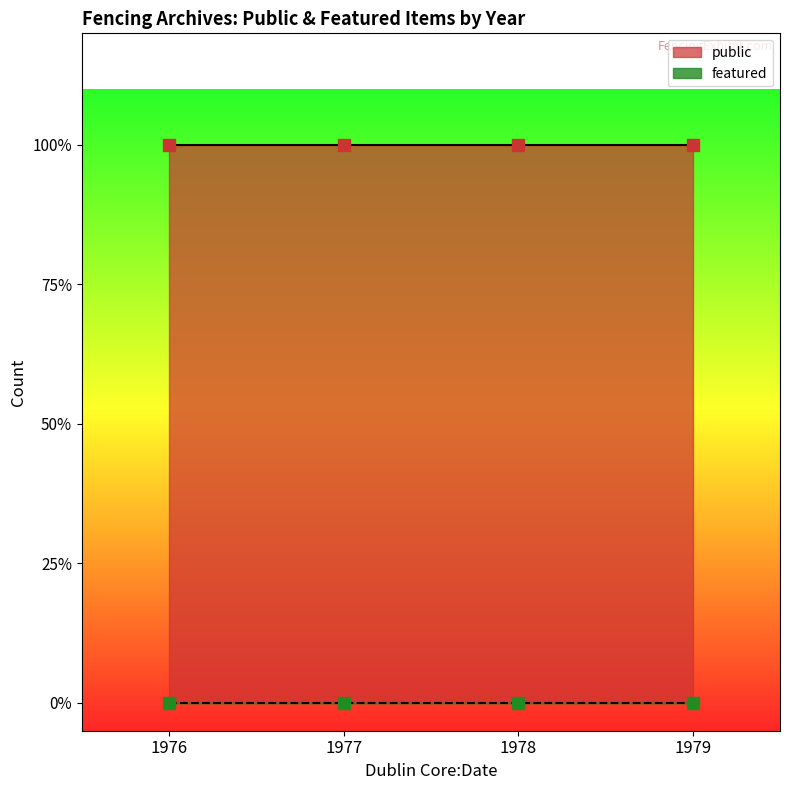

Which series reaches the maximum Y coordinate?

public